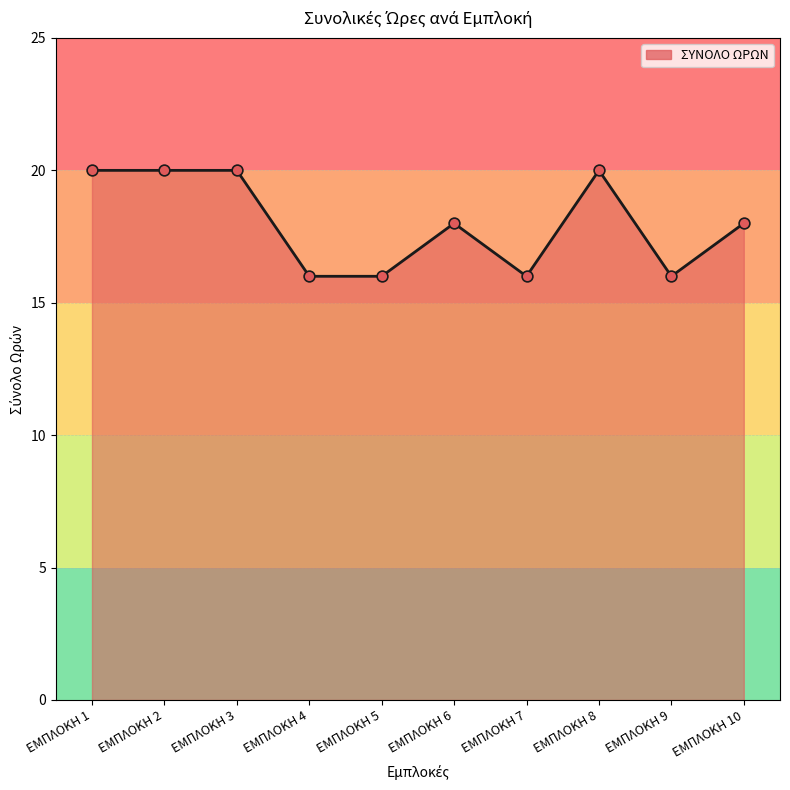

What is the change in value from ΕΜΠΛΟΚΗ 8 to ΕΜΠΛΟΚΗ 10?

-2